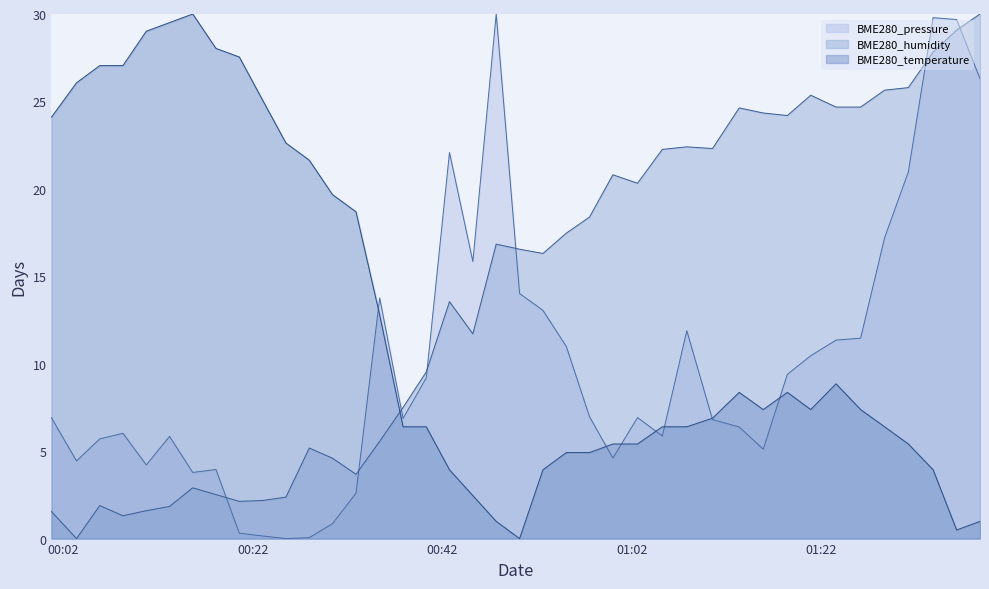

Rank the series by their average value, from lowest to highest.

BME280_pressure, BME280_temperature, BME280_humidity